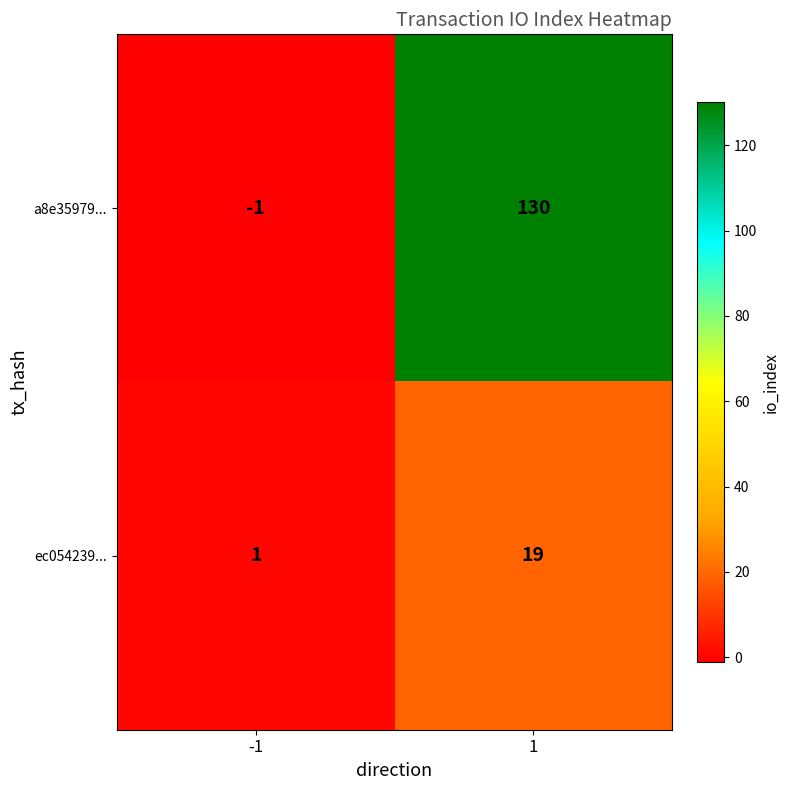

True or false: ec054239... has a value of 5 at 1.

False